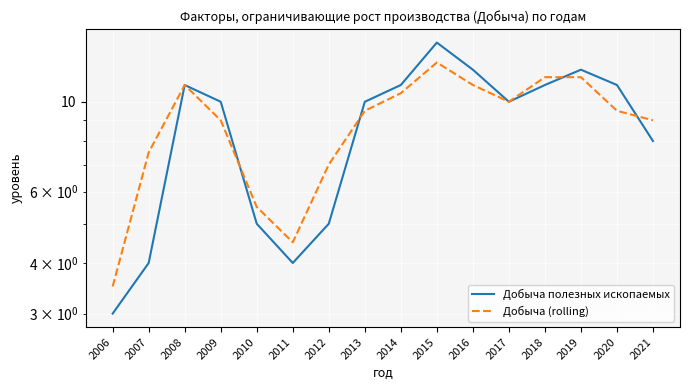

What is the value of the Добыча полезных ископаемых point at the 10th from the left?

14.0